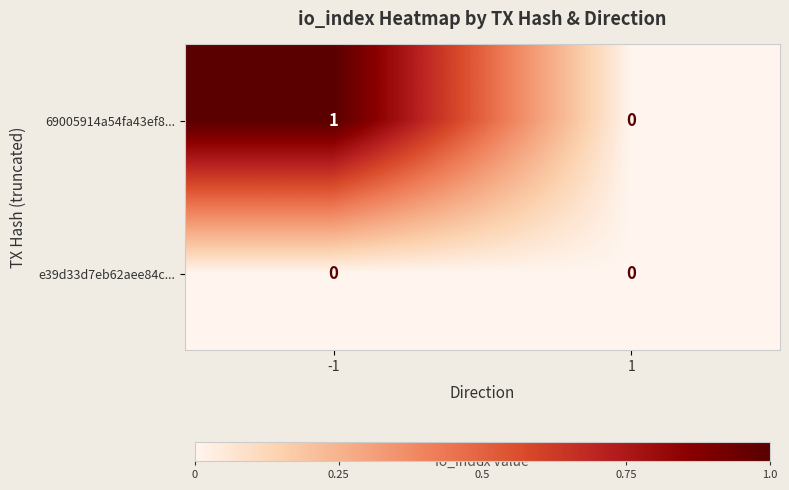

The e39d33d7eb62aee84c... series shows 0 at 1. True or false?

True